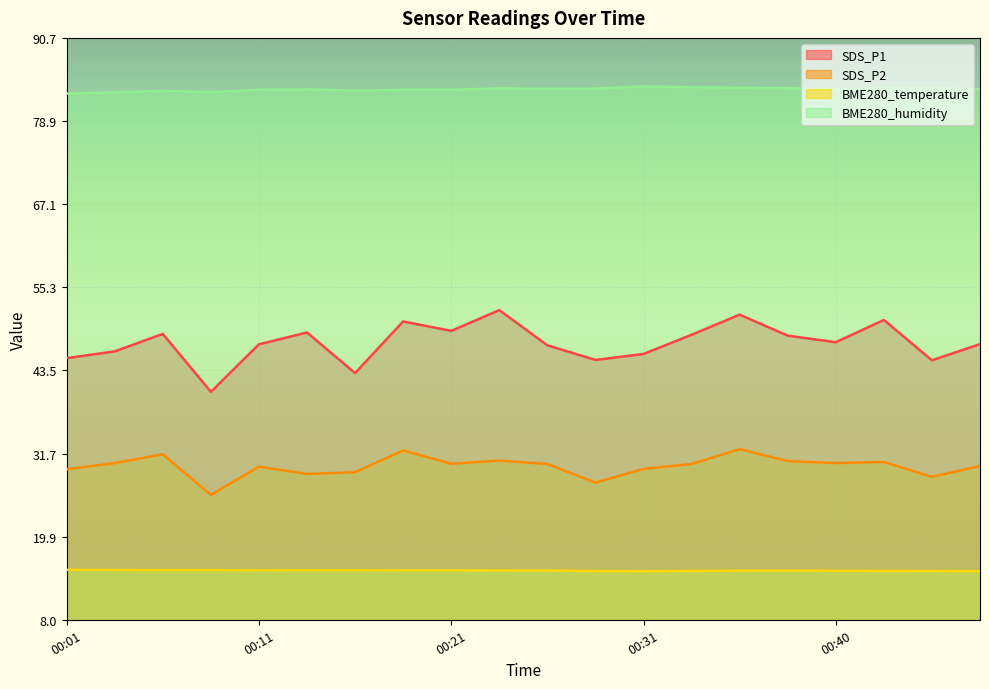

Where is the first local maximum for SDS_P1?

00:06